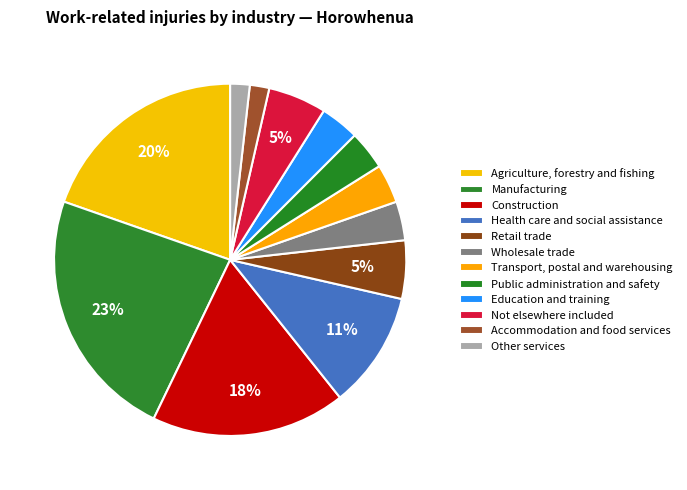

How many segments does this pie chart have?

12